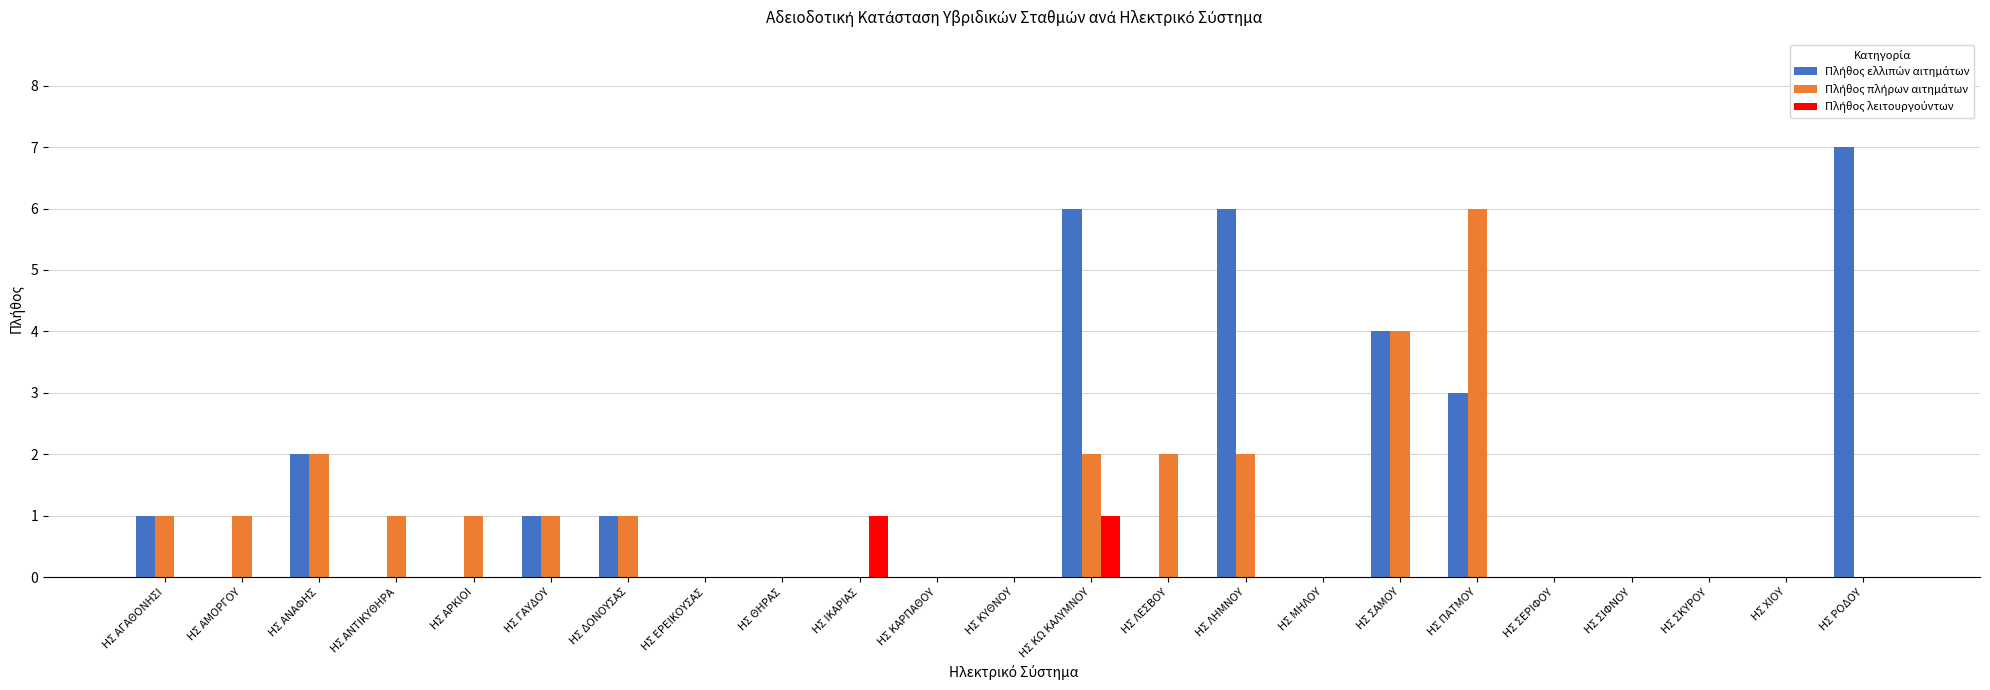

How many distinct data groups are displayed?

3